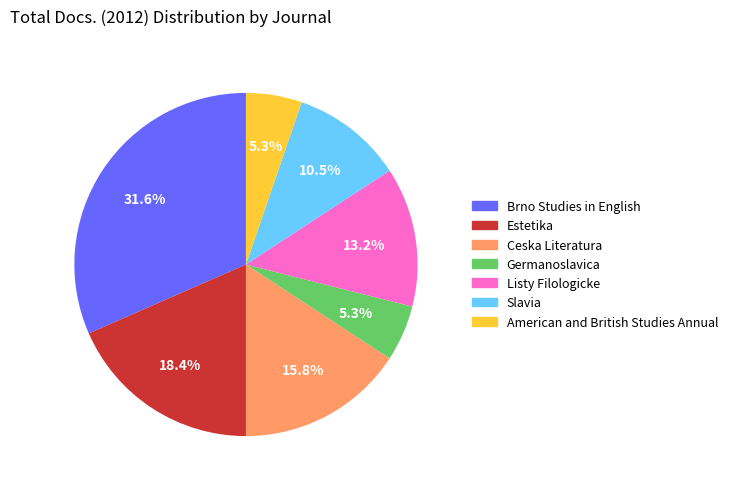

Approximately how many times larger is the value at Slavia compared to American and British Studies Annual?

2.0